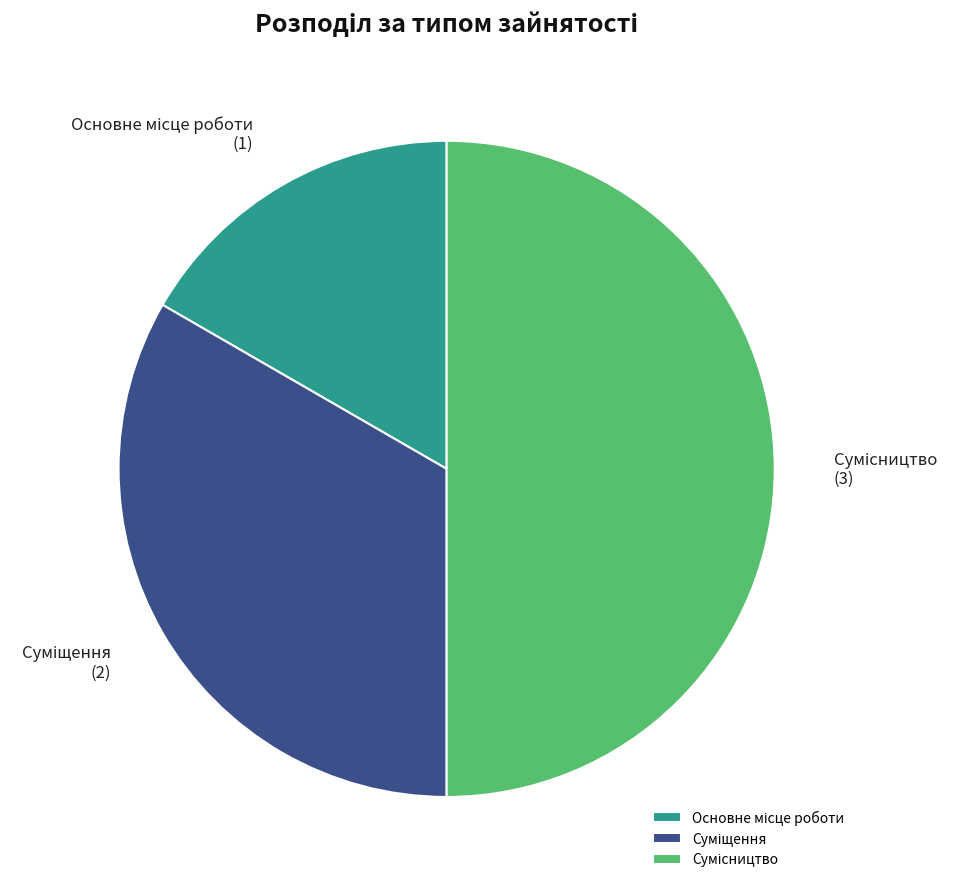

Rank the categories by value from lowest to highest.

Основне місце роботи, Суміщення, Сумісництво